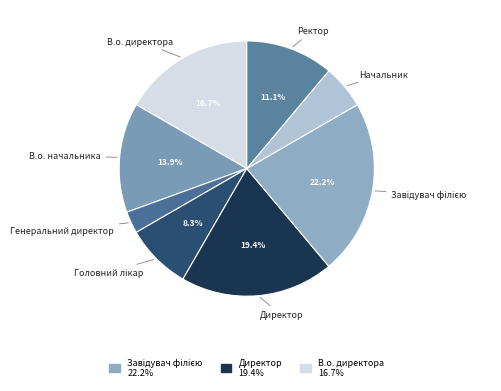

Count the number of slices in the pie.

8